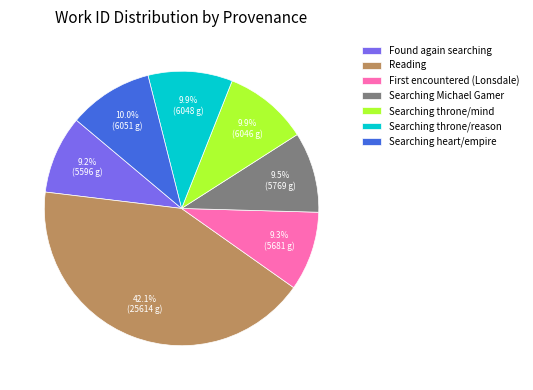

How many slices are in this pie chart?

7